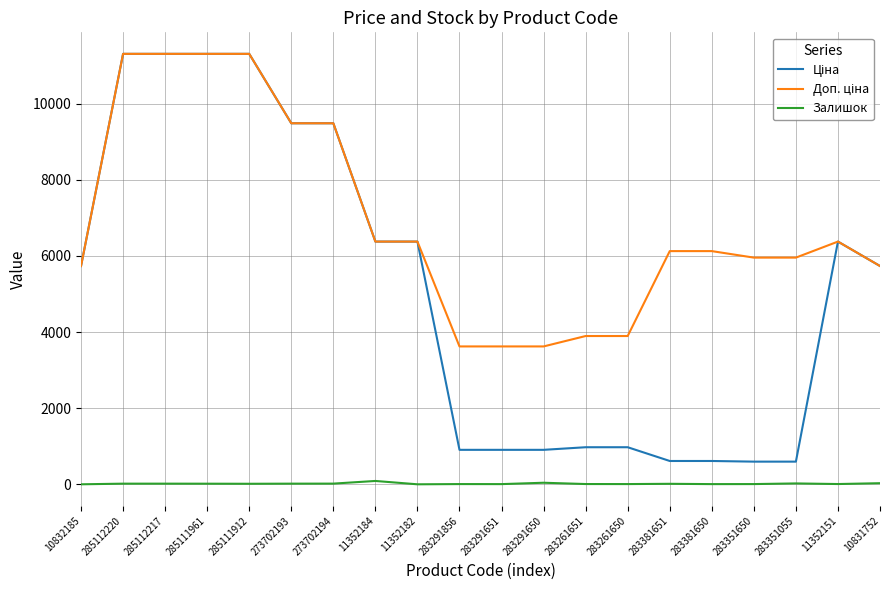

Is it true that Залишок equals 88.0 at 11352184?

True